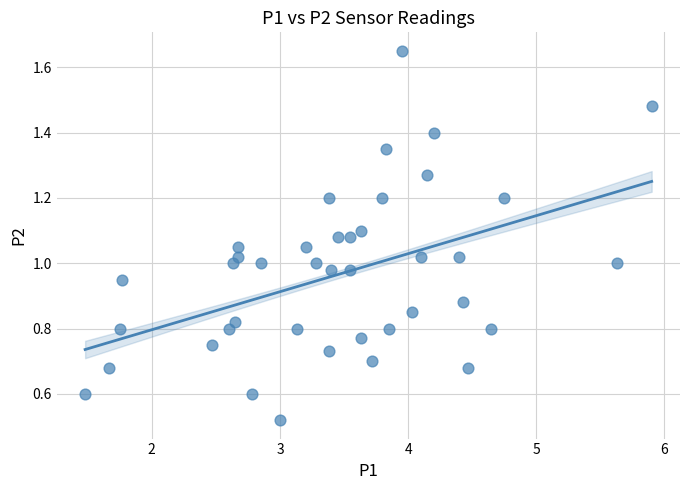

What is the range of X values (max minus min)?

4.4